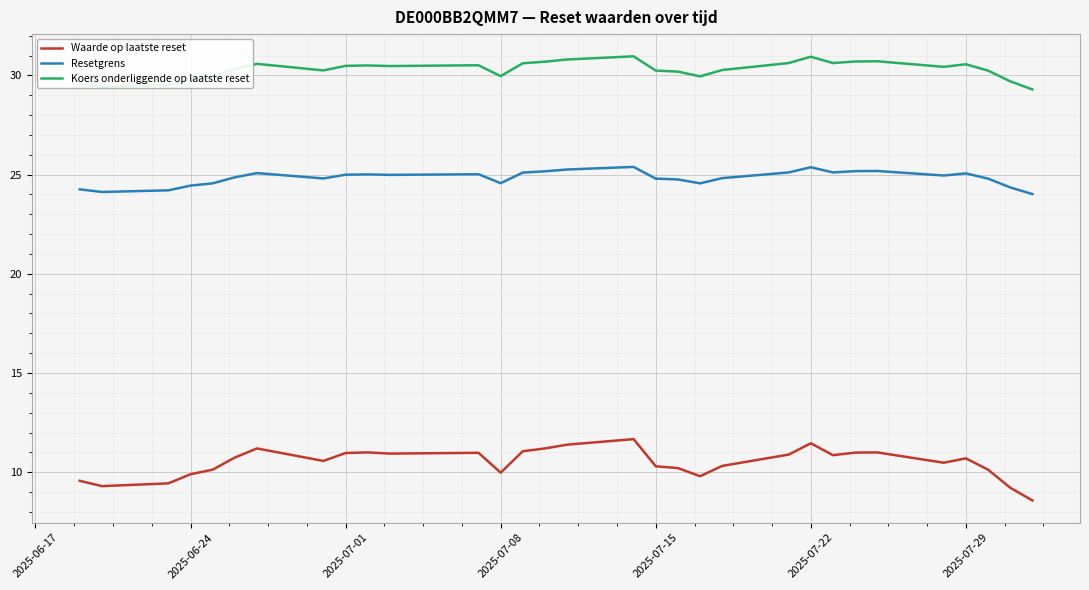

In Resetgrens, how many points are higher than both neighbors (excluding endpoints)?

7